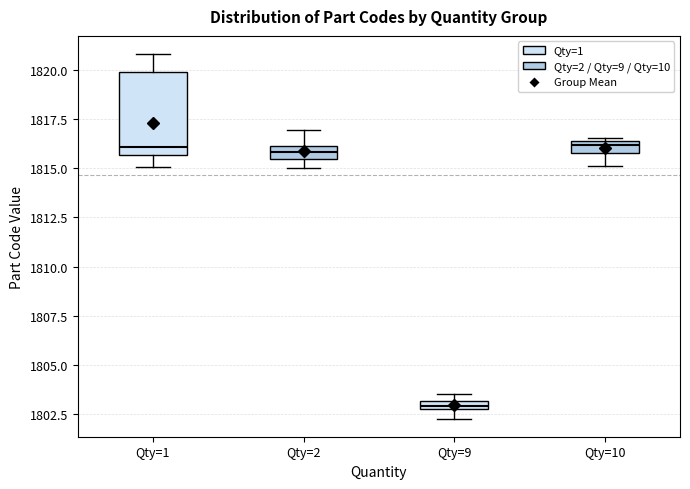

Where is the lower edge of the box for Qty=9 on the y-axis? The values are not printed on the chart, so give them approximately, as read against the axis.

1802.5